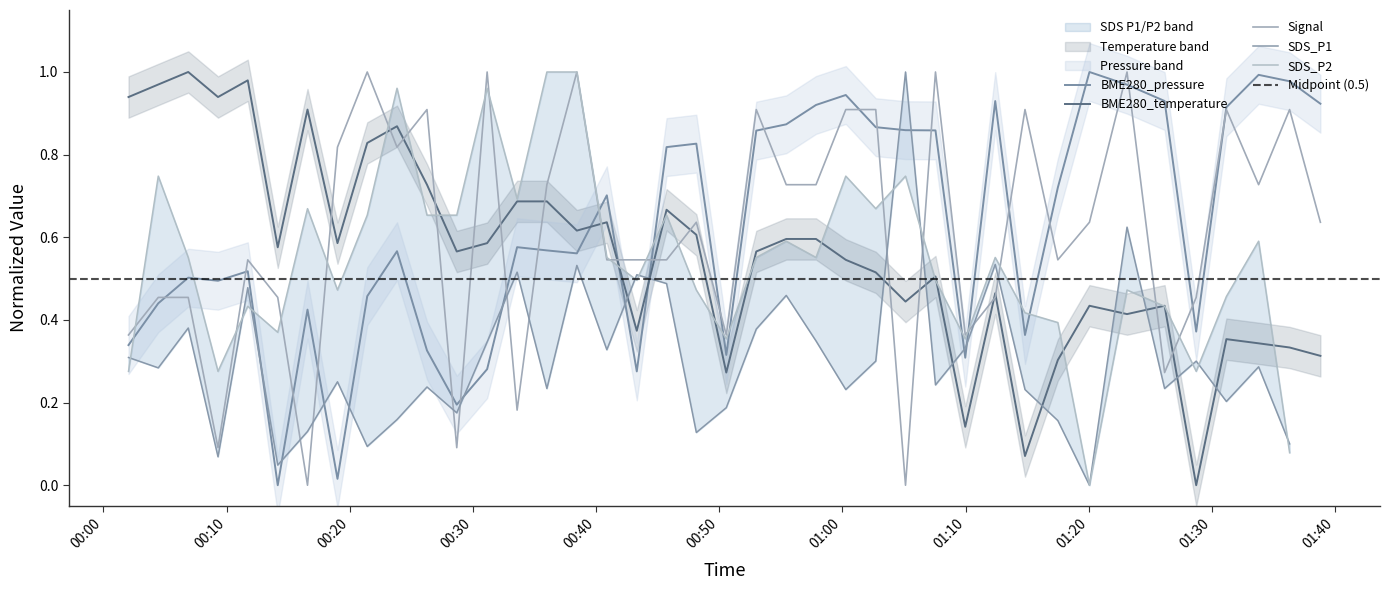

What is the difference between the maximum and minimum values in the BME280_temperature series?

1.0